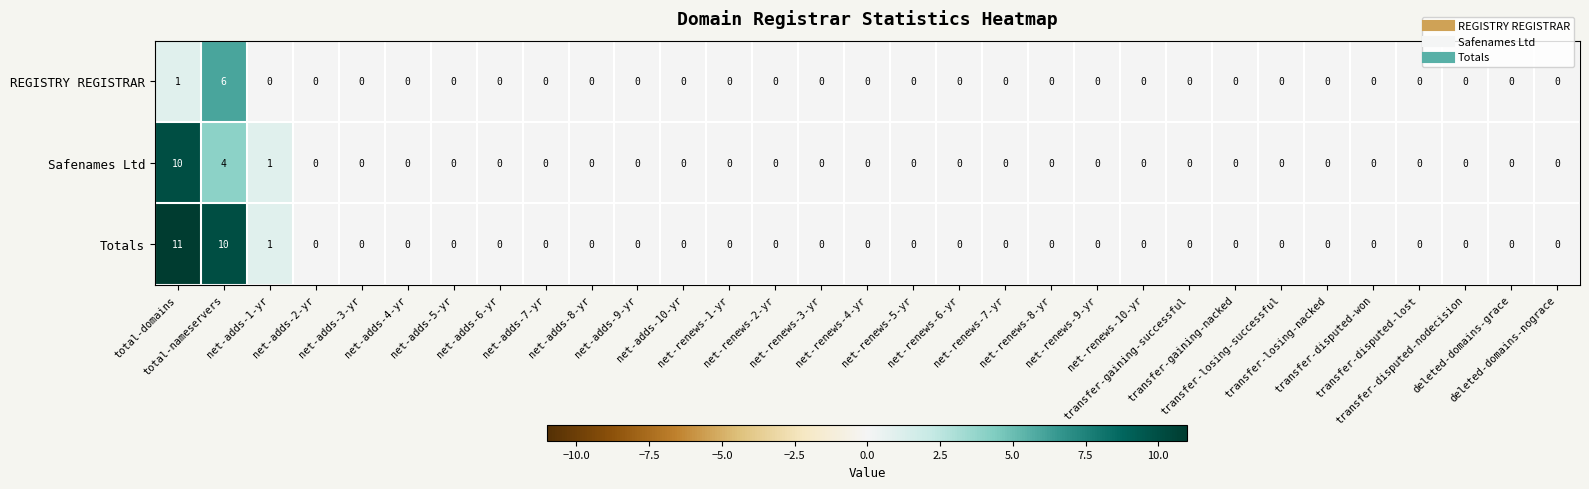

Rank the series by their maximum value, from highest to lowest.

Totals, Safenames Ltd, REGISTRY REGISTRAR